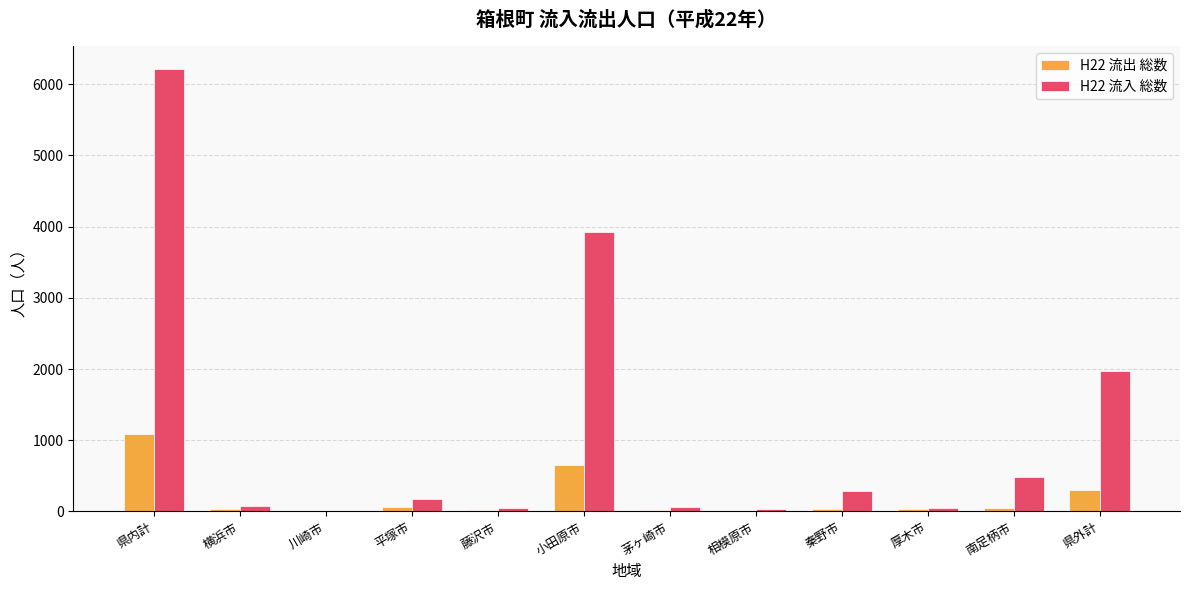

True or false: H22 流入 総数 has a value of 73 at 横浜市.

True